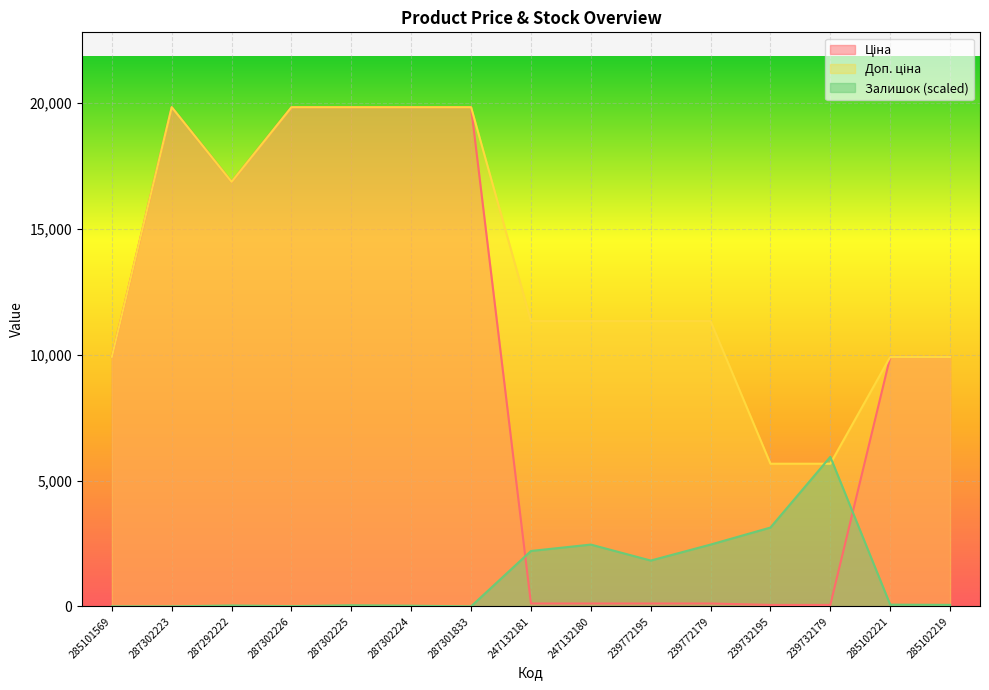

Which series has the widest spread of values?

Ціна